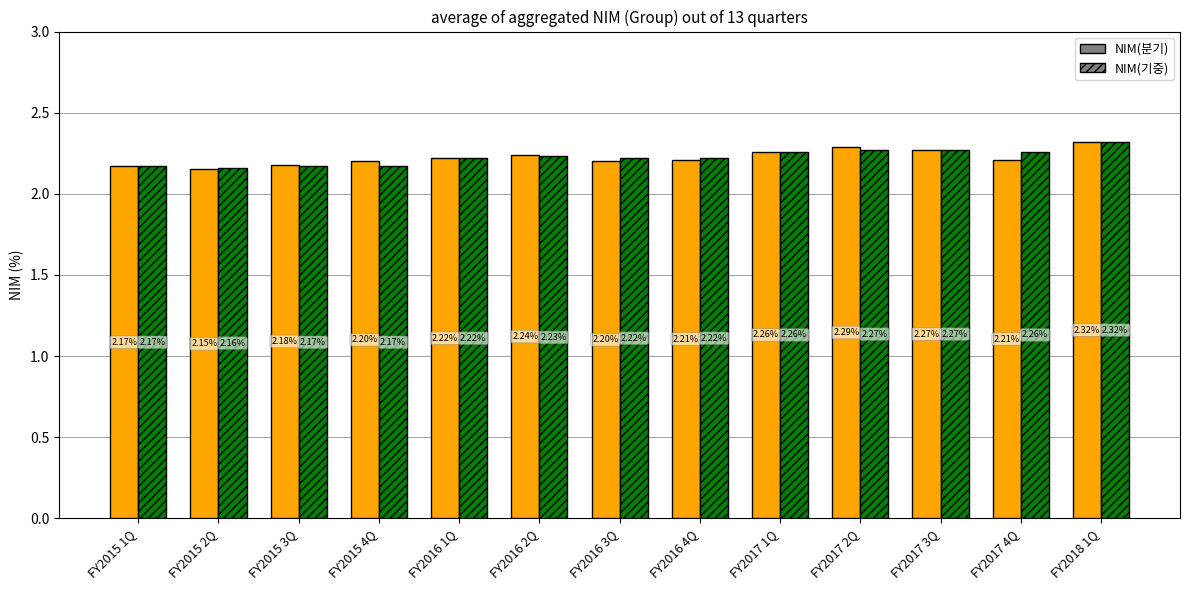

What are all the series names shown in the legend?

NIM(분기), NIM(기중)